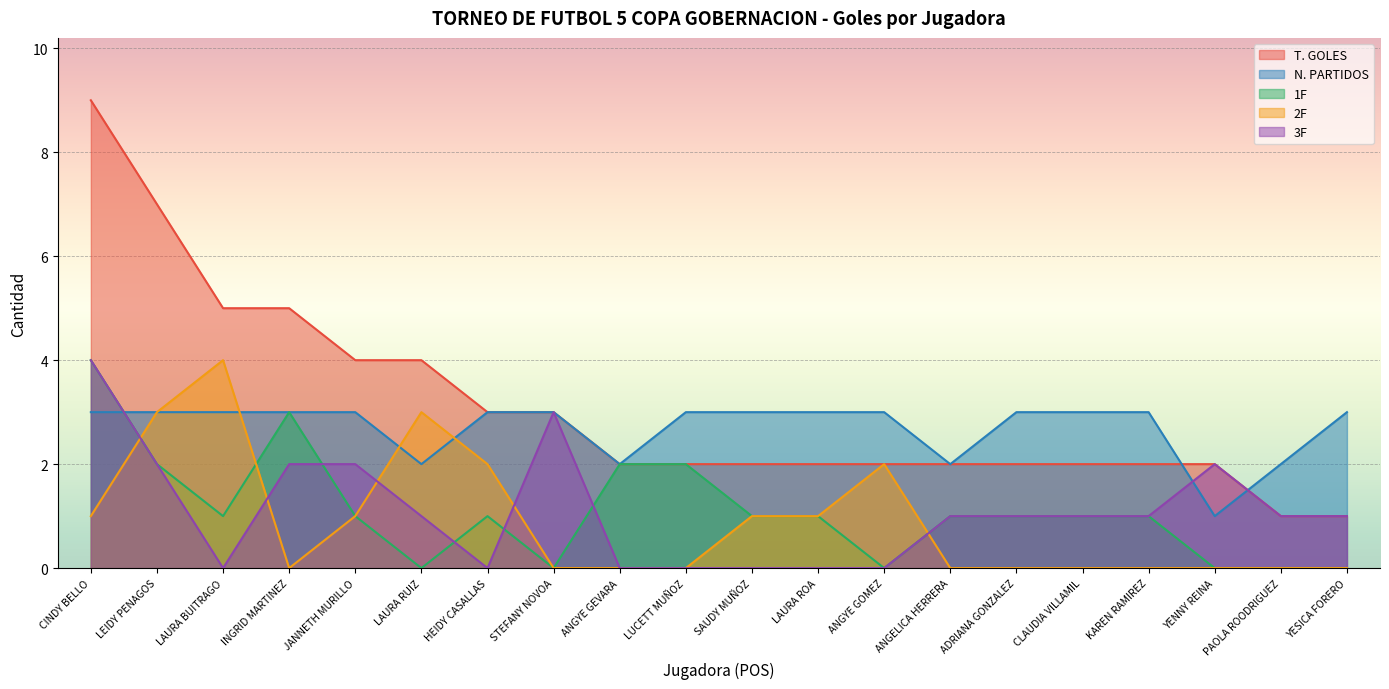

Is the value of 3F at LAURA ROA greater than the value of 1F at STEFANY NOVOA?

No